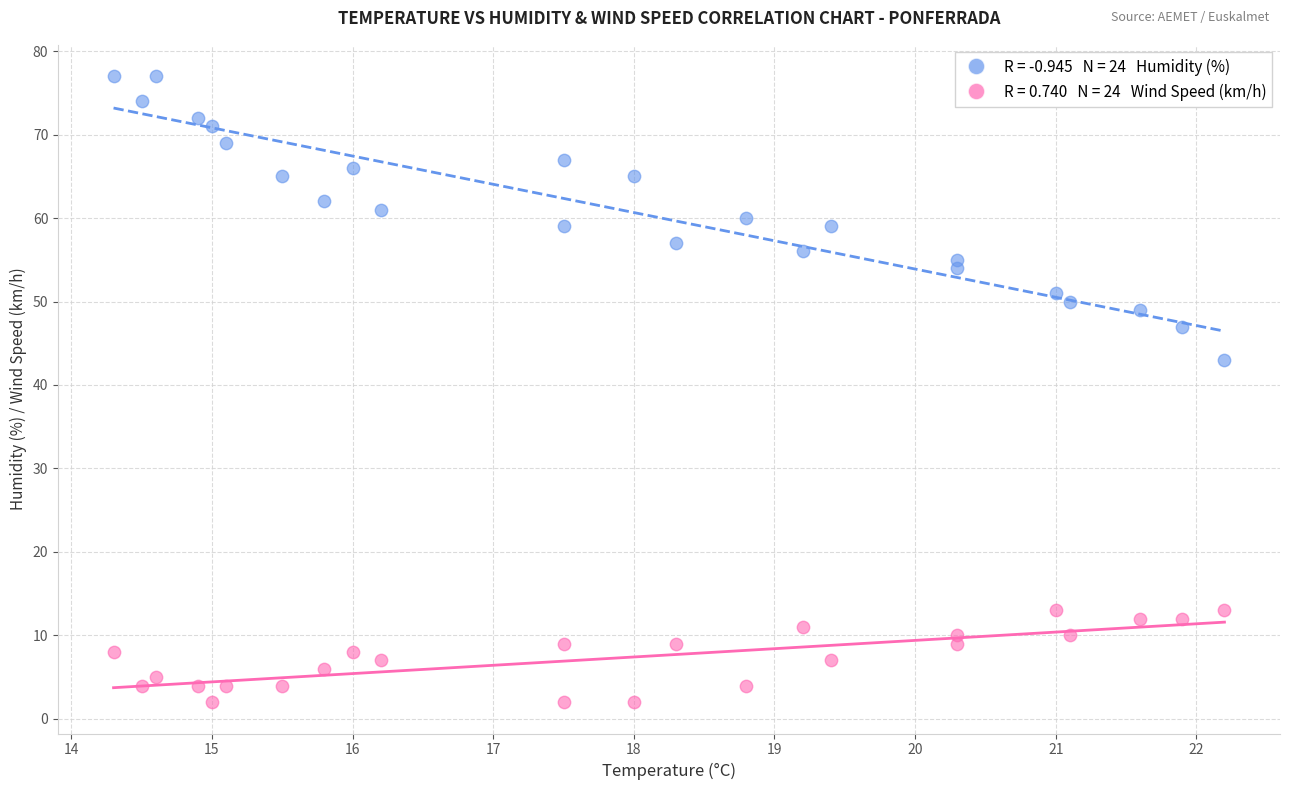

Across all series, what Y value is closest to 39?

43